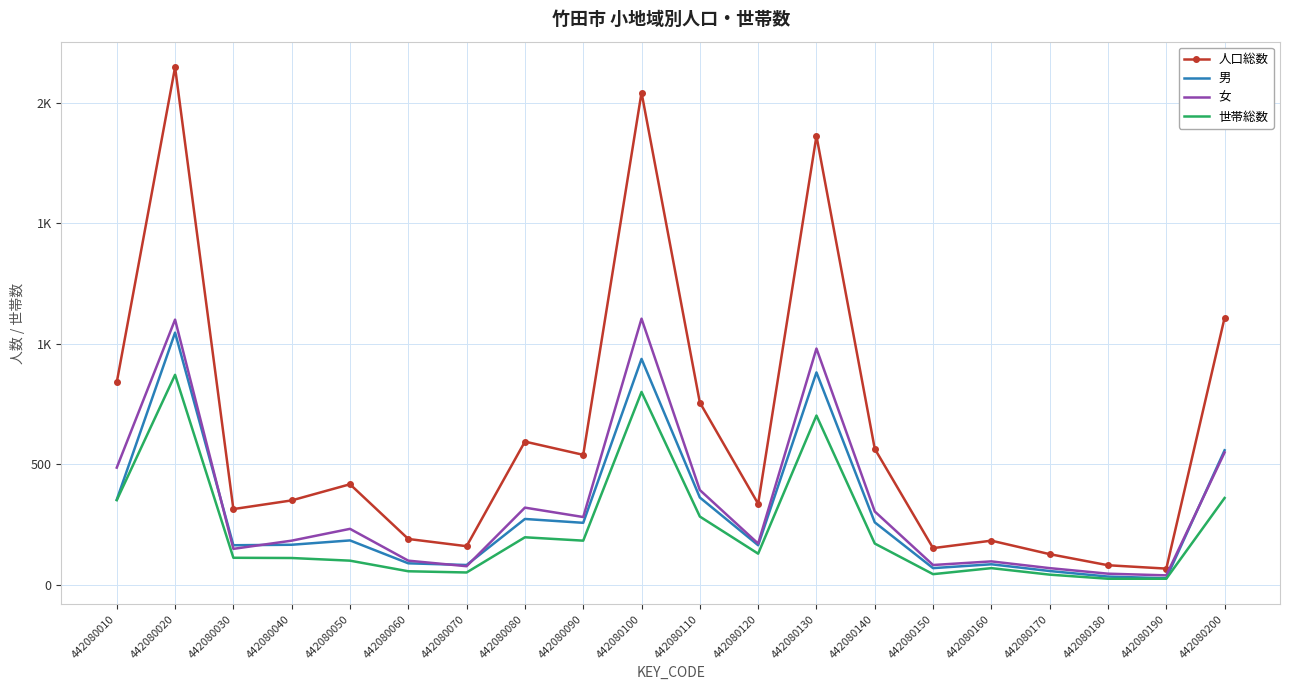

What are all the series names shown in the legend?

人口総数, 男, 女, 世帯総数